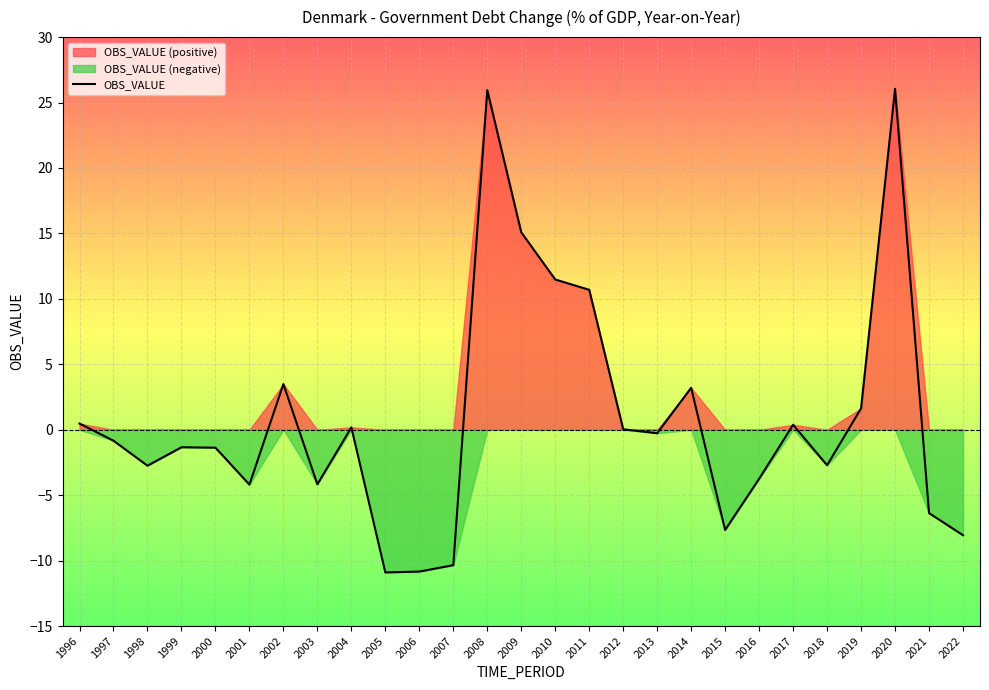

At which label is the value closest to 7?

2002